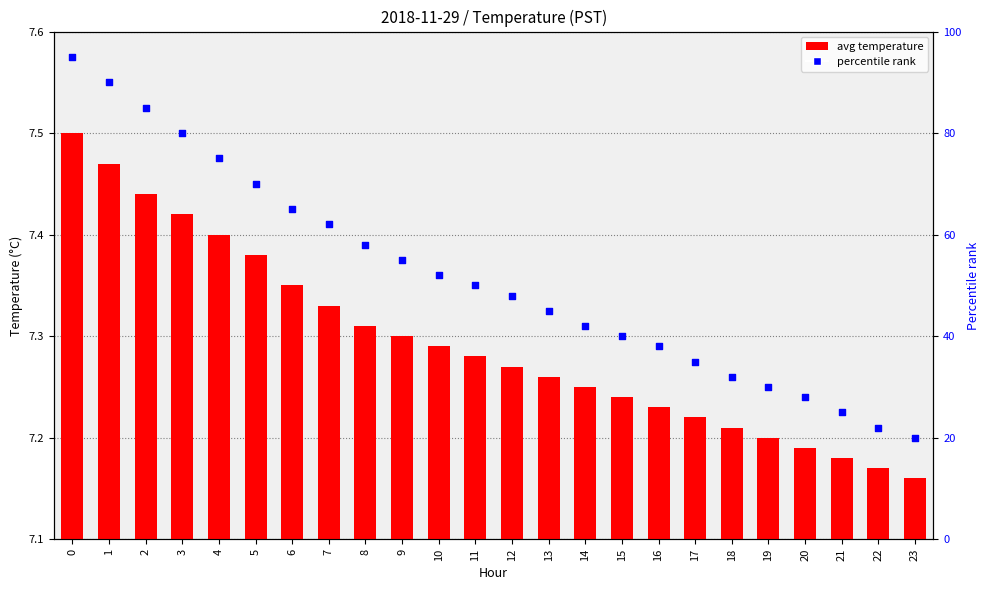

Which series has the widest spread of Y values?

percentile rank